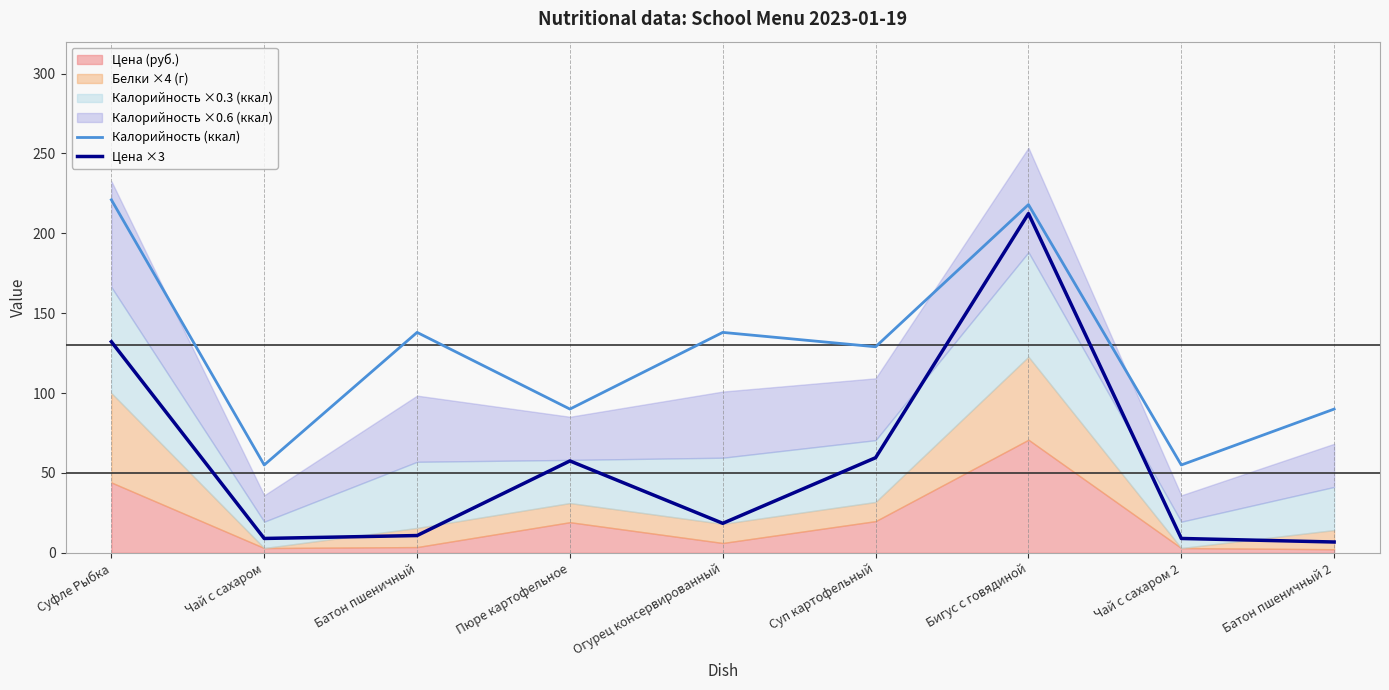

What is the difference between the Цена ×3 values at Батон пшеничный and Суп картофельный?

48.7